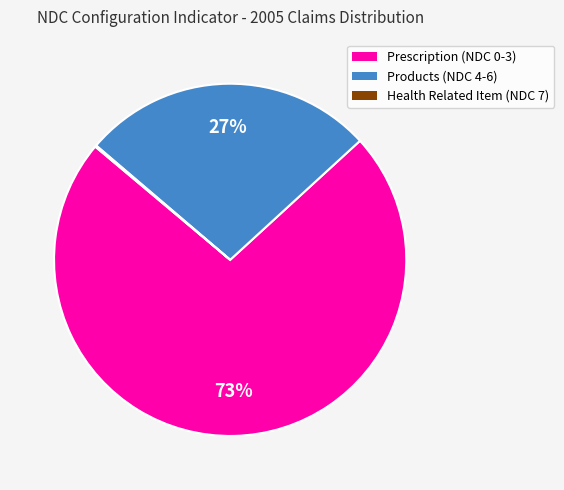

Is there a majority slice in this chart?

Yes